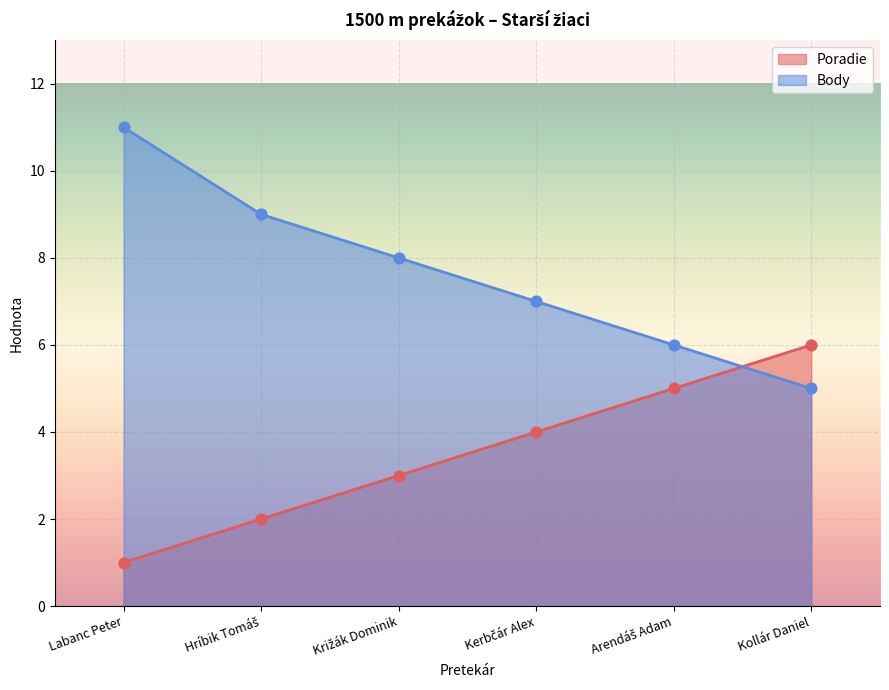

Which series reaches the minimum Y coordinate?

Poradie